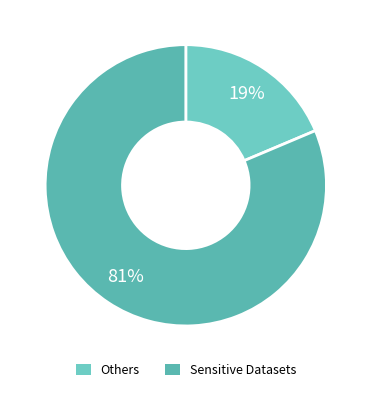

How many segments does this pie chart have?

2